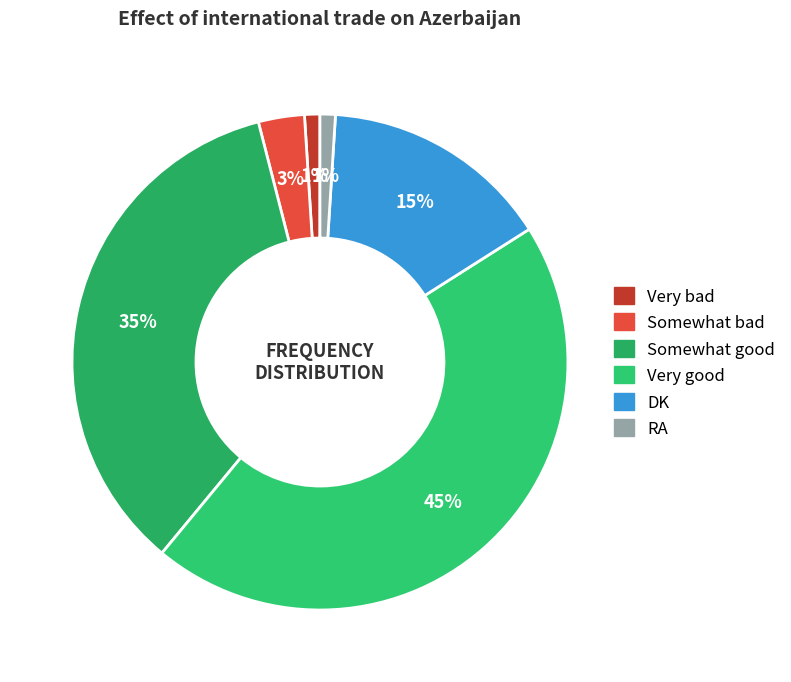

Is it true that DK is 15% of the pie?

True